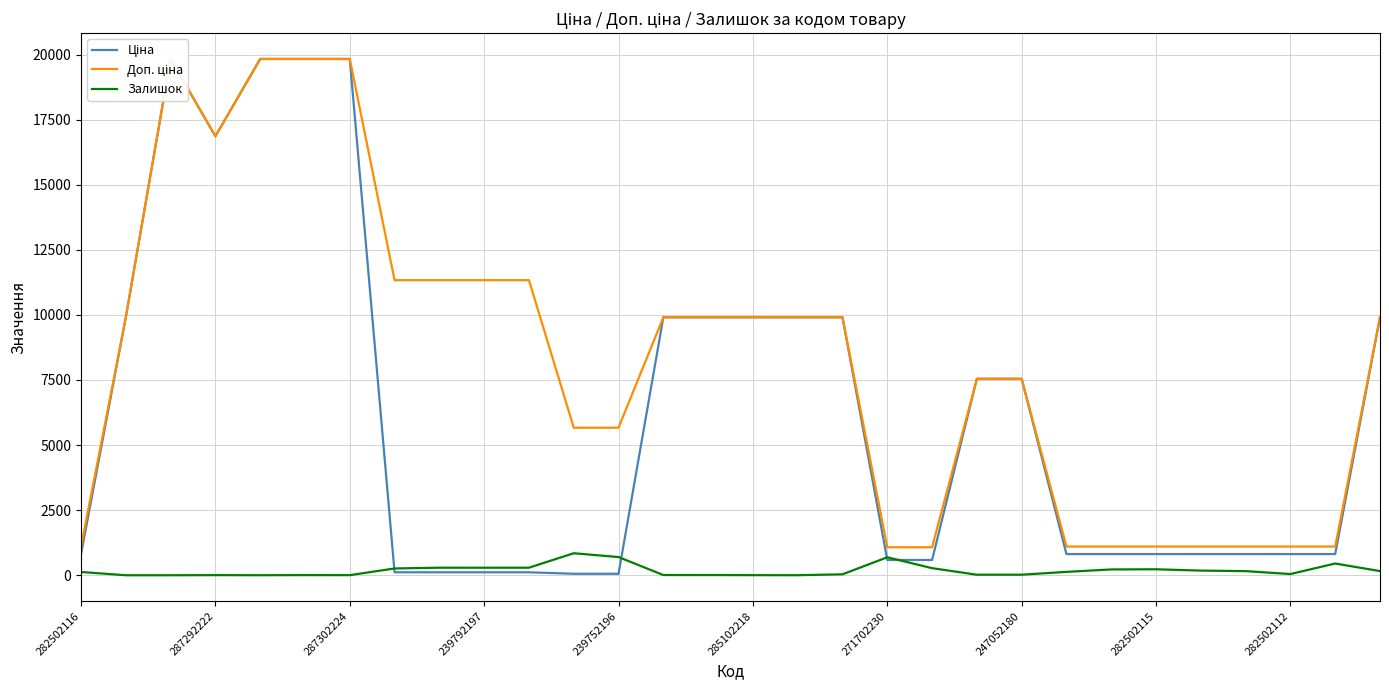

Reading left to right, extract all data points from this chart.

Ціна: 813.0	9908.5	19831.1	16863.2	19831.1	19831.1	19831.1	113.3	113.3	113.3	113.3	56.7	56.7	9908.5	9908.5	9908.5	9908.5	9908.5	586.0	586.0	7545.9	7545.9	813.0	813.0	813.0	813.0	813.0	813.0	813.0	9908.5
Доп. ціна: 1101.8	9908.5	19831.1	16863.2	19831.1	19831.1	19831.1	11334.0	11334.0	11334.0	11334.0	5667.0	5667.0	9908.5	9908.5	9908.5	9908.5	9908.5	1074.5	1074.5	7545.9	7545.9	1101.8	1101.8	1101.8	1101.8	1101.8	1101.8	1101.8	9908.5
Залишок: 125.0	0.0	0.0	4.0	1.0	5.0	3.0	260.0	290.0	289.0	290.0	845.0	698.0	8.0	7.0	3.0	1.0	36.0	690.0	272.0	20.0	21.0	129.0	223.0	229.0	178.0	158.0	46.0	450.0	159.0